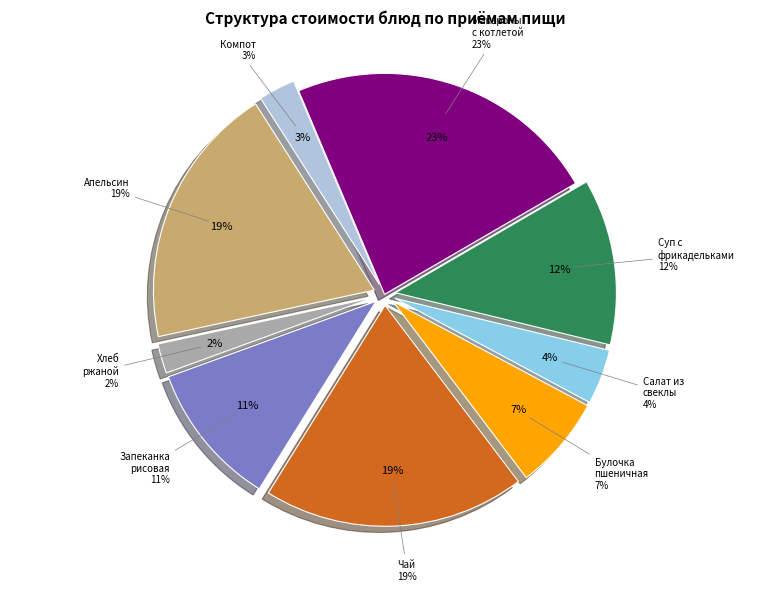

What percentage is the Булочка пшеничная slice, to the nearest percent?

7%